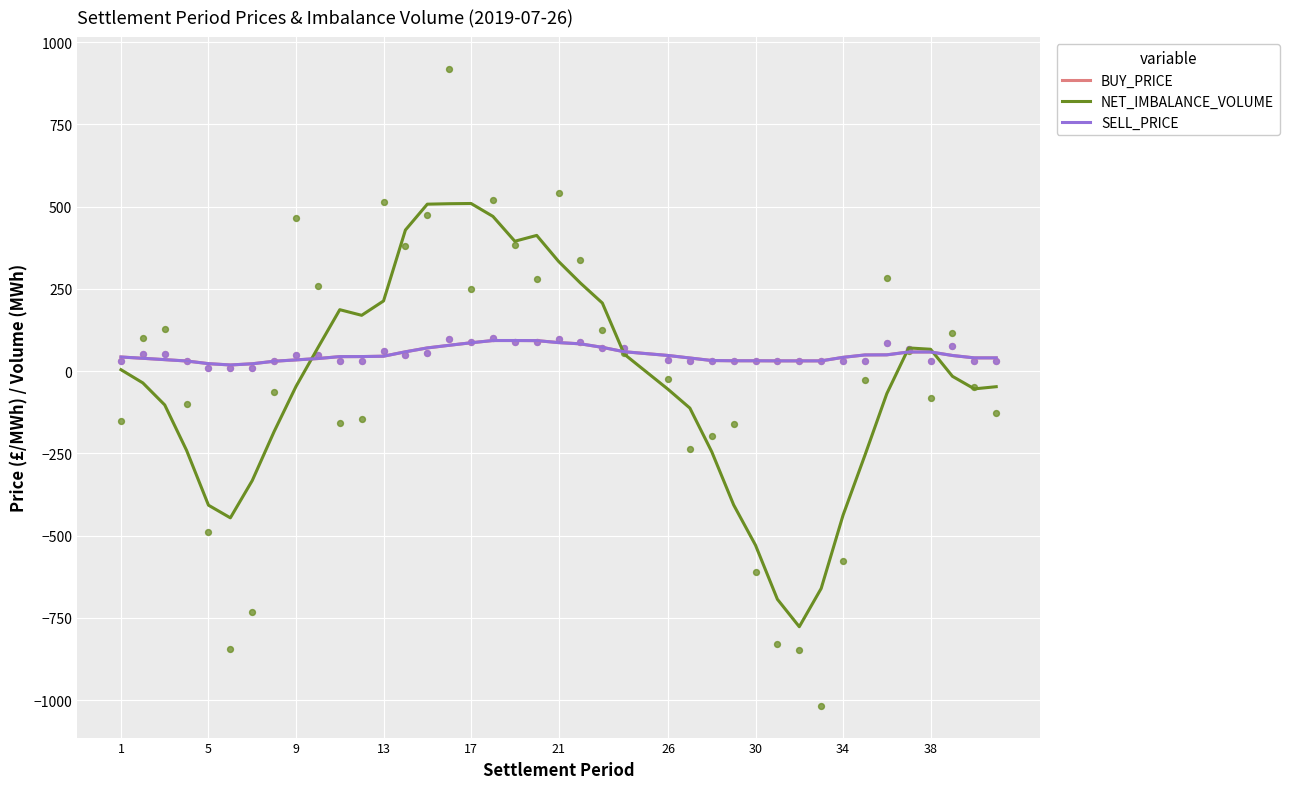

Which series contains the lowest Y value?

NET_IMBALANCE_VOLUME